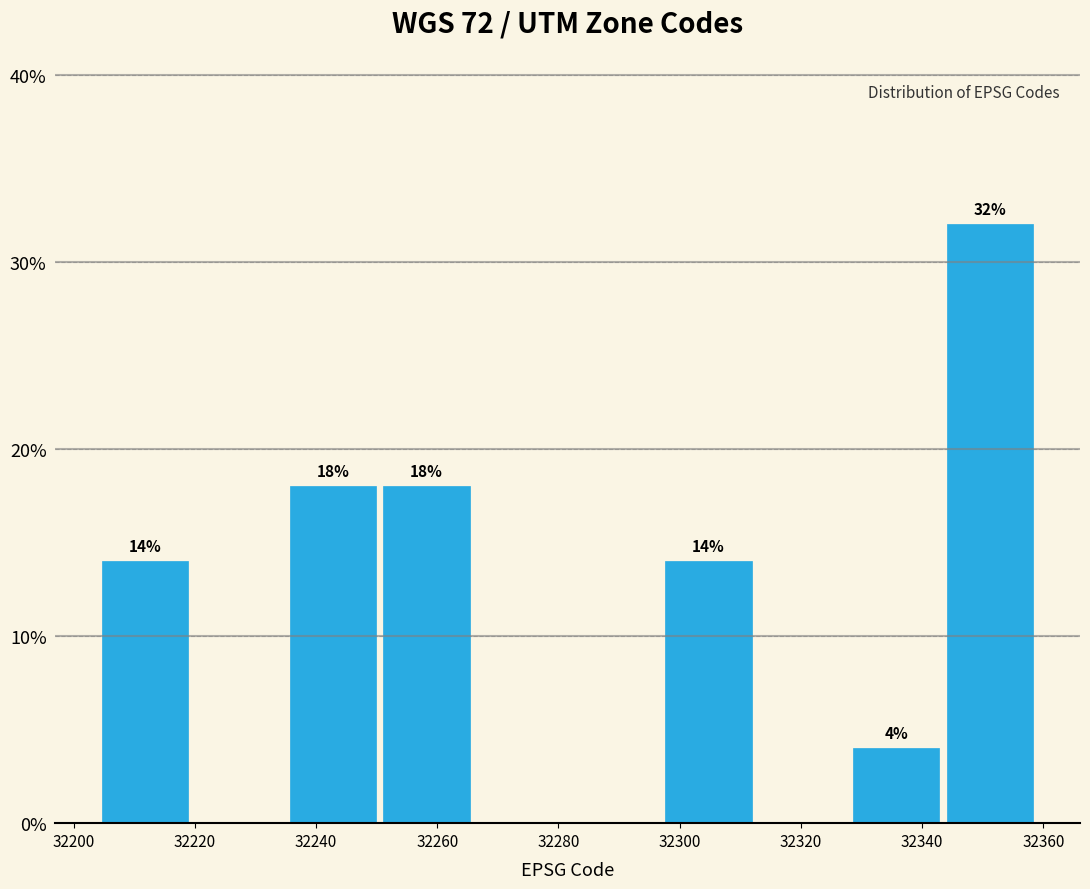

Over which range of the x-axis is the bar tallest?

32343.5 to 32359.0